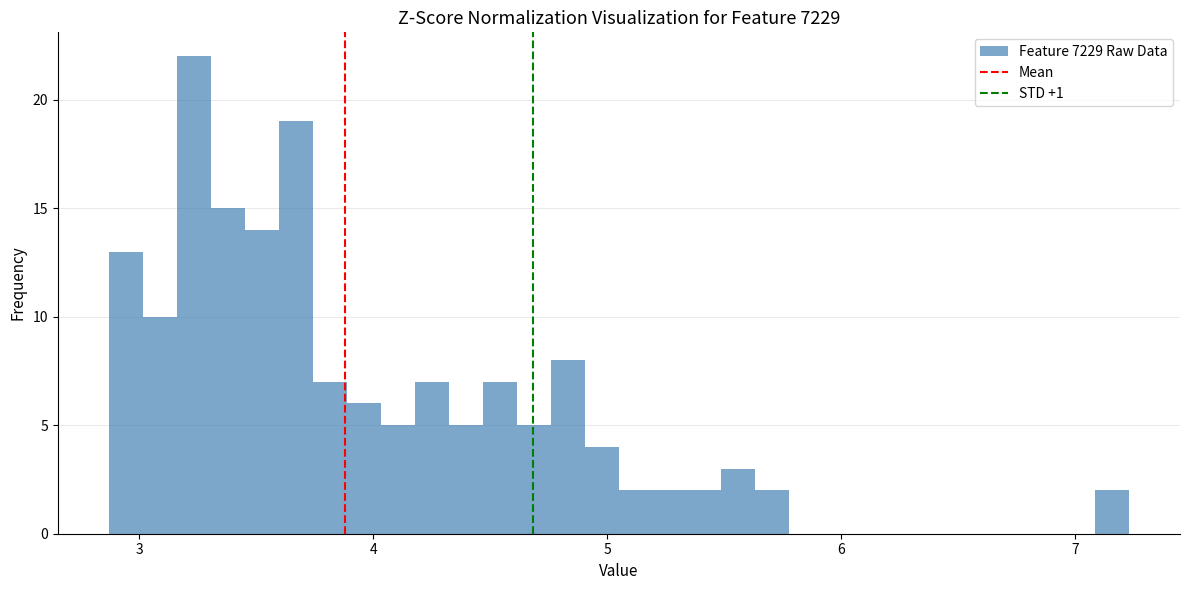

Around what value on the x-axis is the tallest bar? Give the approximate position of its centre, as read against the axis.

3.2